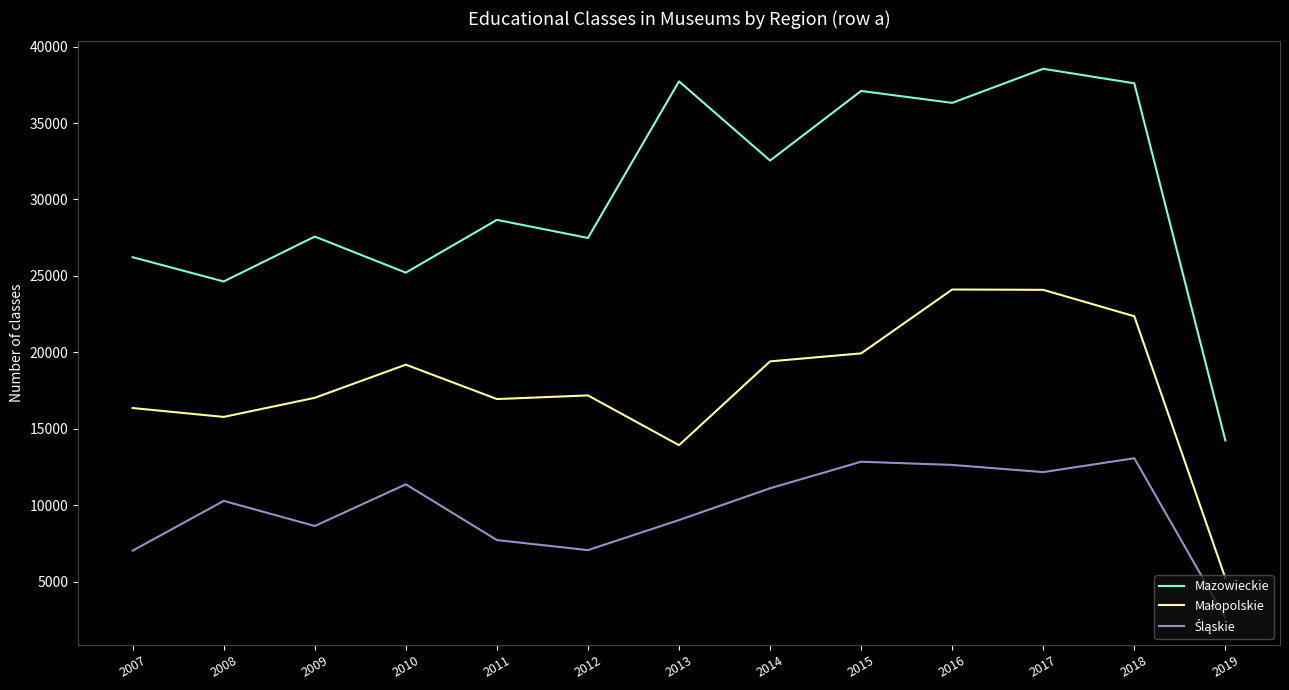

How many interior local peaks does the Mazowieckie series have?

5